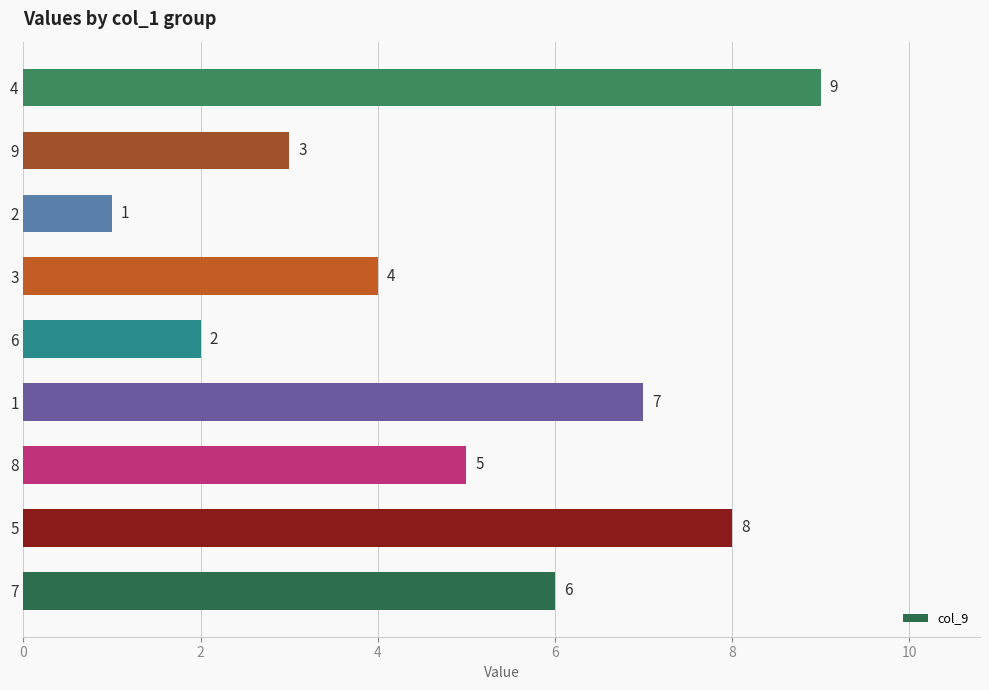

True or false: the data shows 4 at 7.

False